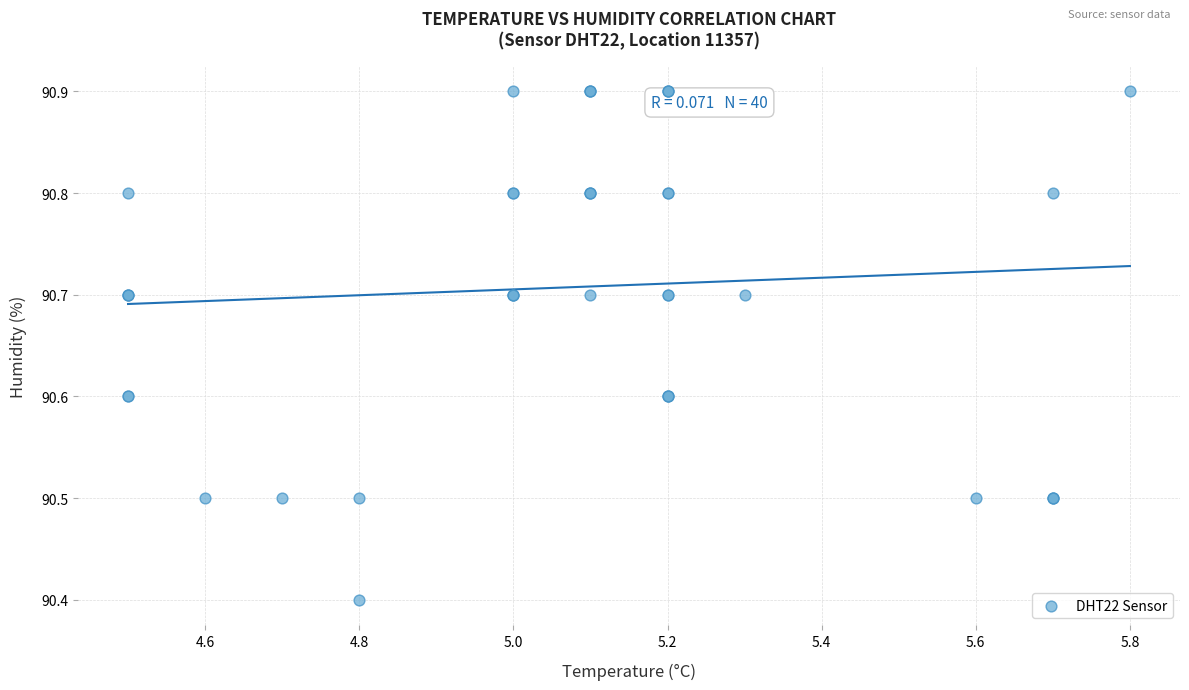

What Y value in the scatter plot is closest to 90?

90.4